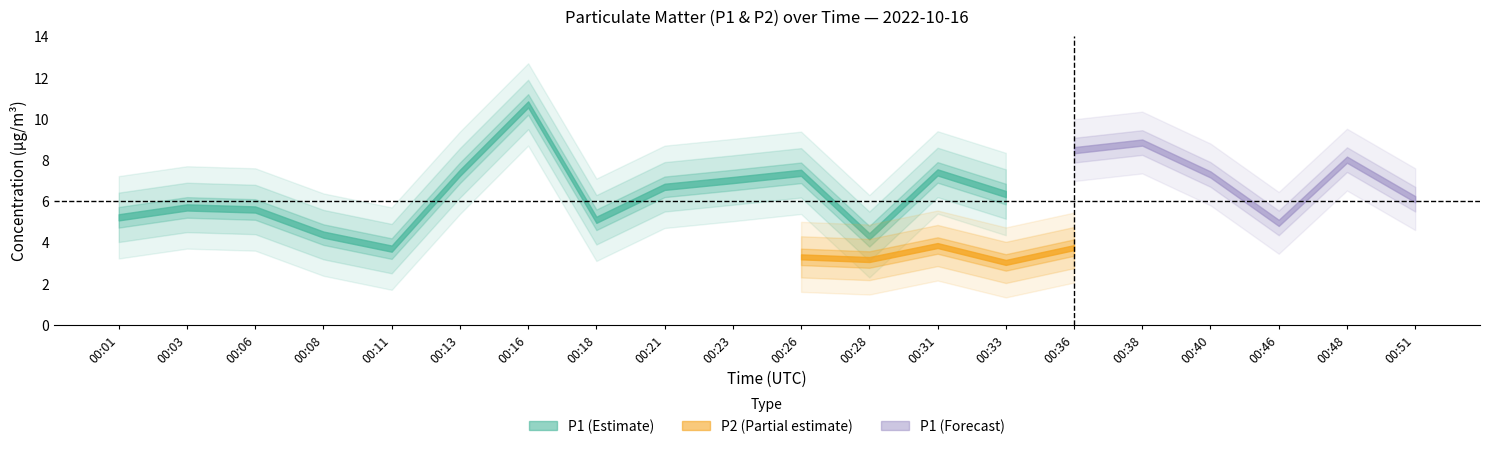

How many data points in P1 are above 6?

12